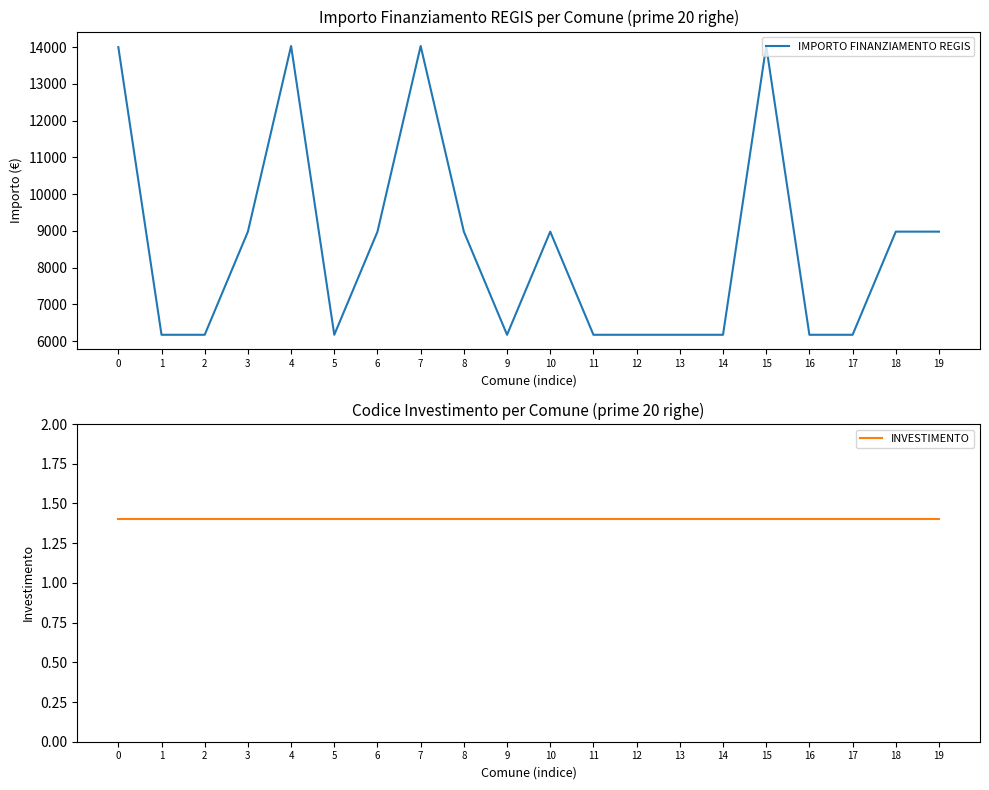

What is the value of the INVESTIMENTO point at the 18th from the left?

1.4